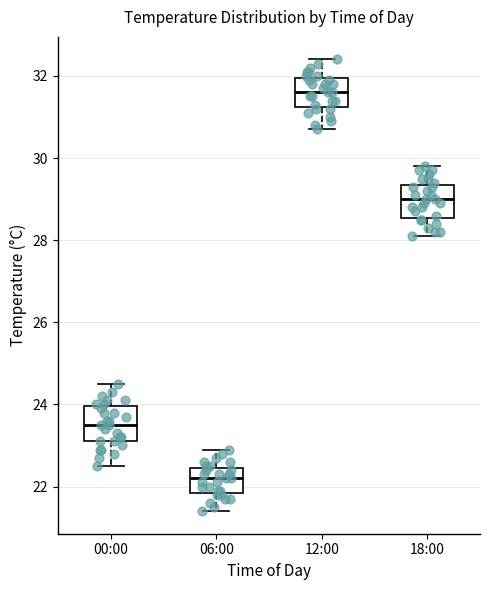

Where does the median line of the box for 00:00 sit on the y-axis? The values are not printed on the chart, so give them approximately, as read against the axis.

23.6